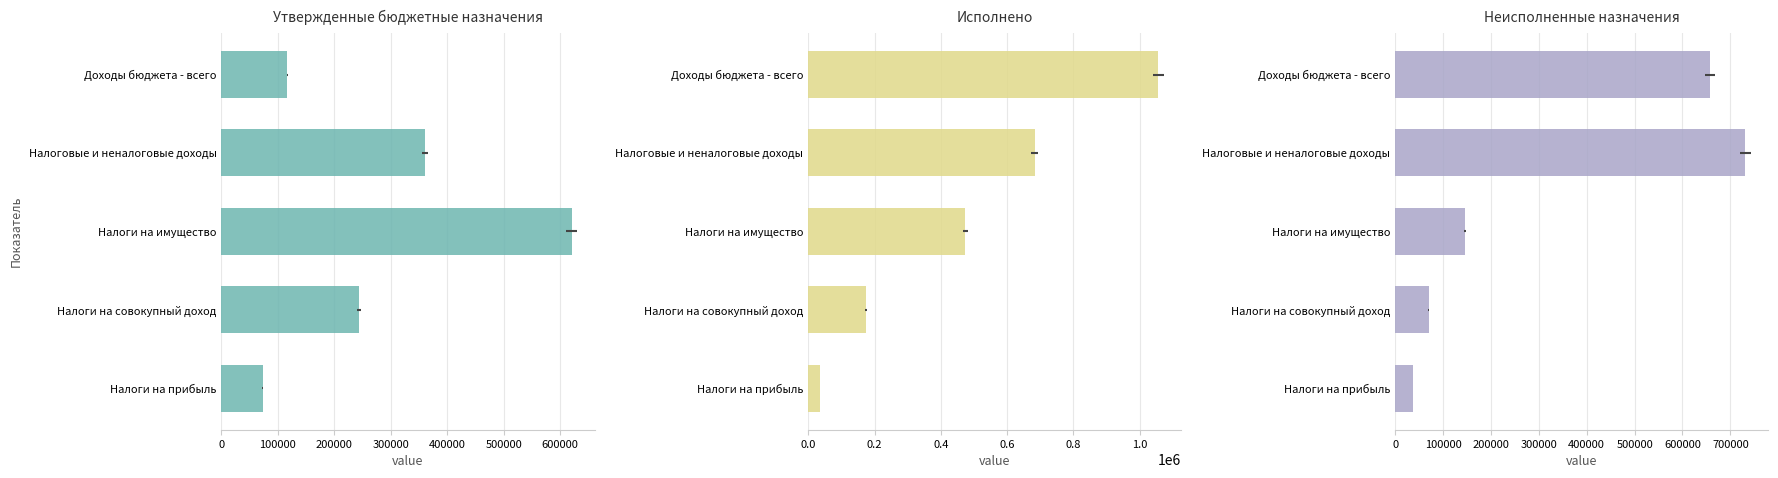

What is the value of the Утвержденные бюджетные назначения bar at the 5th from the left?

117000.0